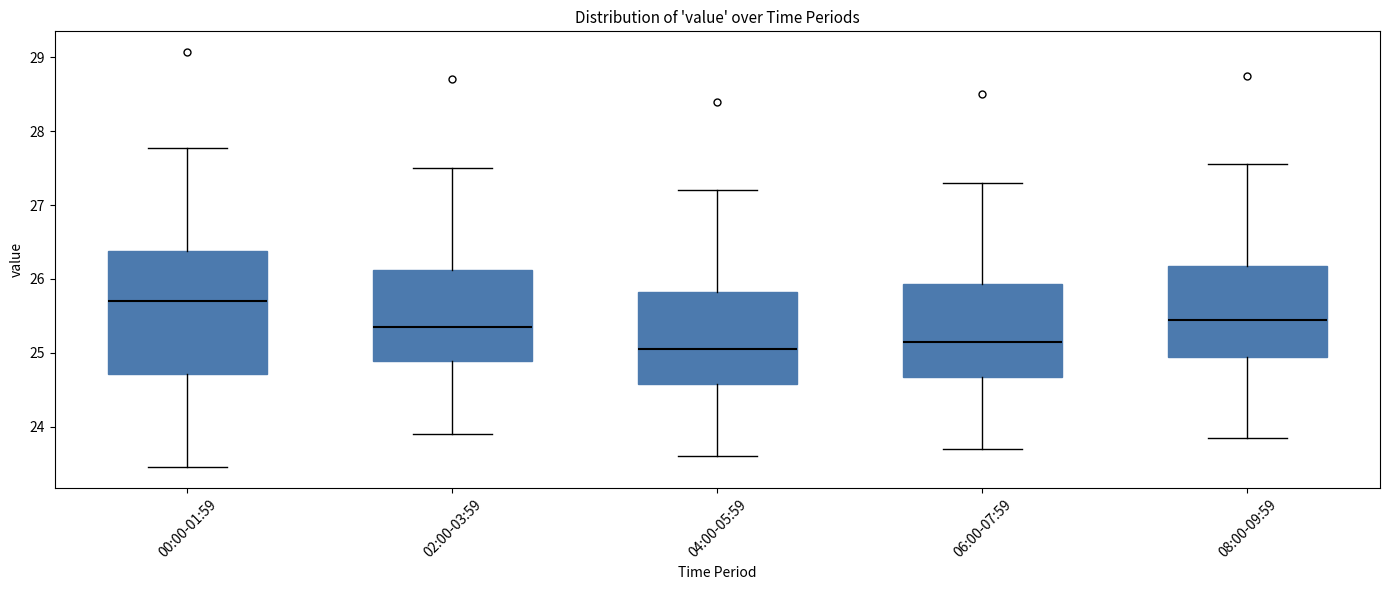

Reading left to right, read every box against the y-axis: the position of its median line, the range the box covers, and the ends of its whiskers. The values are not printed on the chart, so give them approximately, as read against the axis.

00:00-01:59: median 25.7, box 24.7 to 26.4, whiskers 23.5 to 27.8
02:00-03:59: median 25.4, box 24.9 to 26.1, whiskers 23.9 to 27.5
04:00-05:59: median 25.1, box 24.6 to 25.8, whiskers 23.6 to 27.2
06:00-07:59: median 25.2, box 24.7 to 25.9, whiskers 23.7 to 27.3
08:00-09:59: median 25.5, box 25.0 to 26.2, whiskers 23.9 to 27.6